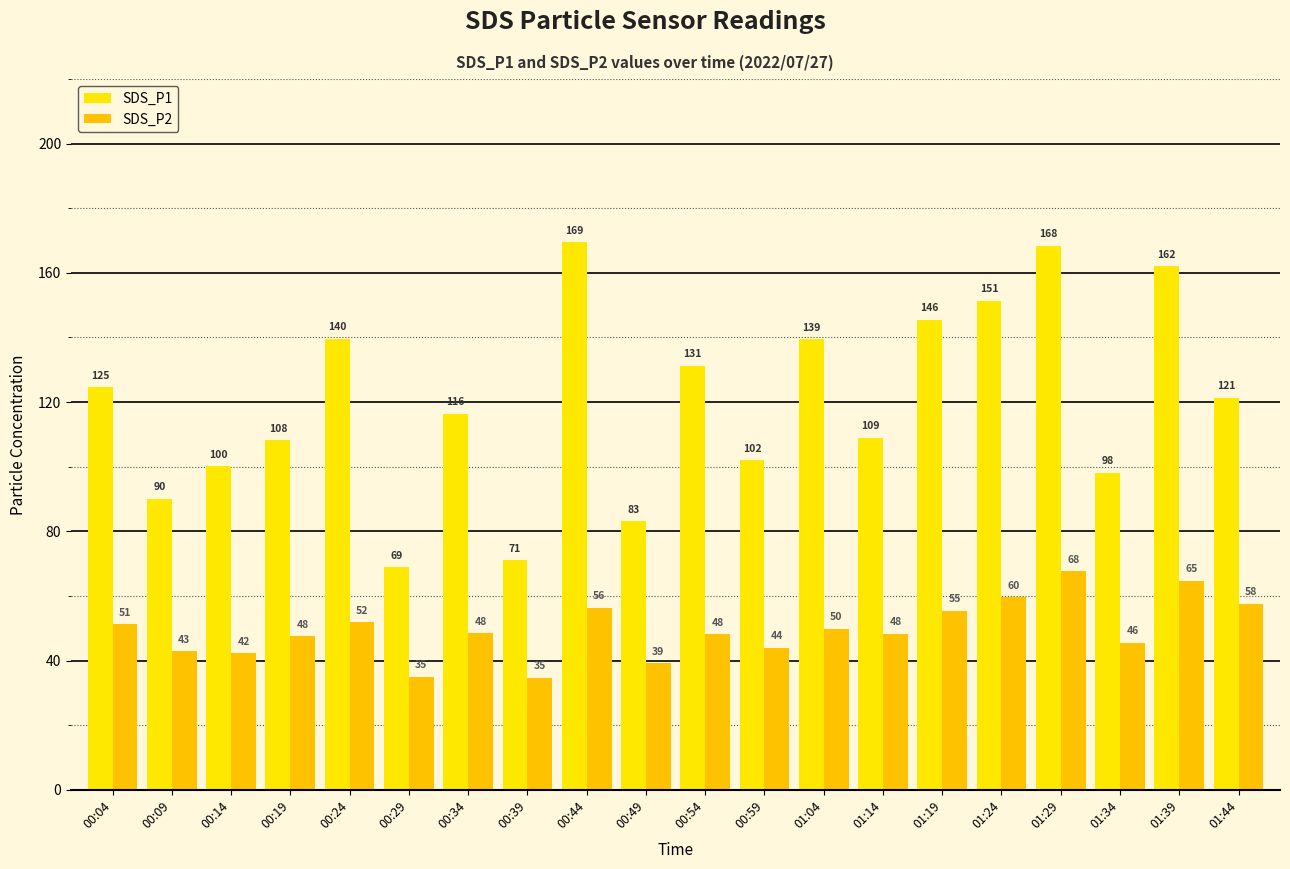

Rank the series at 01:24 from lowest to highest value.

SDS_P2, SDS_P1